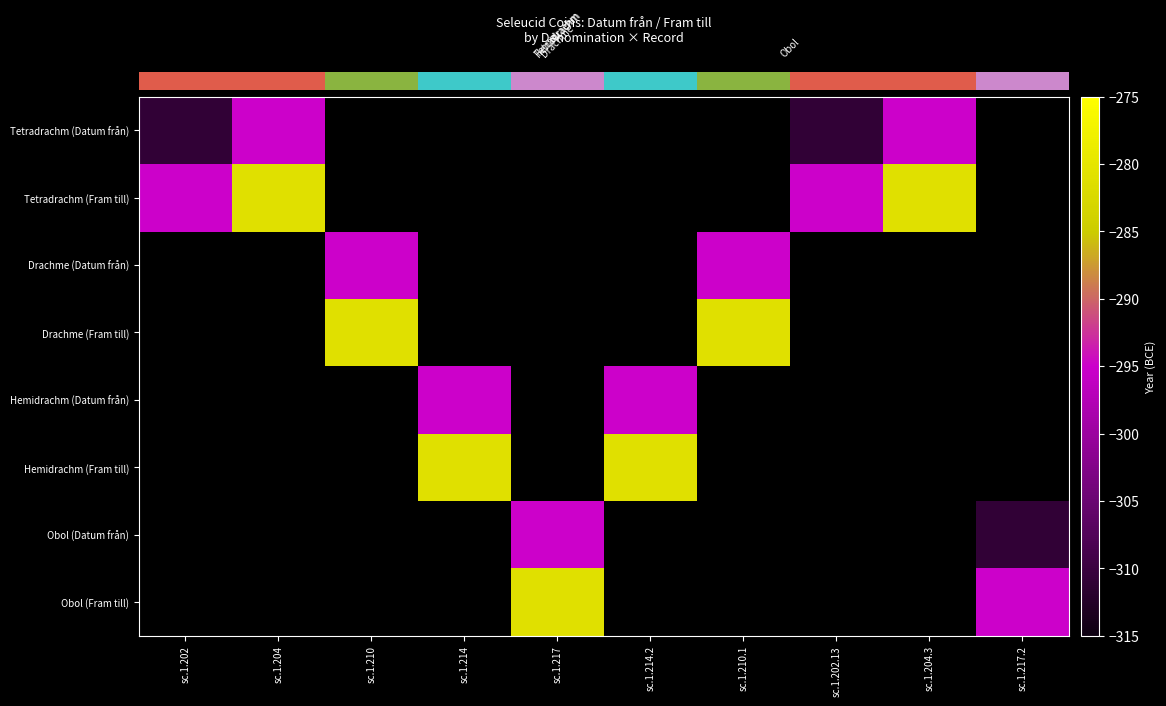

Which category has the lowest value across all series?

sc.1.202